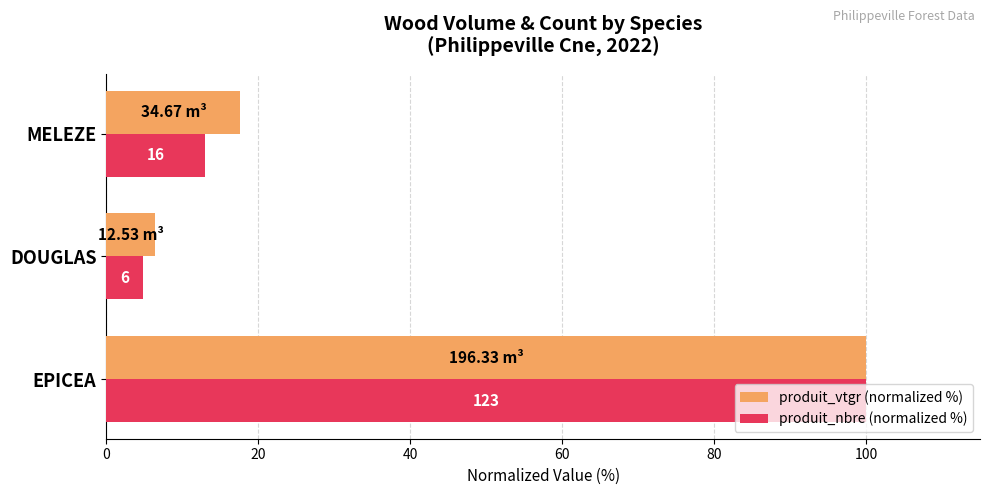

What are all the series names shown in the legend?

produit_vtgr (normalized %), produit_nbre (normalized %)